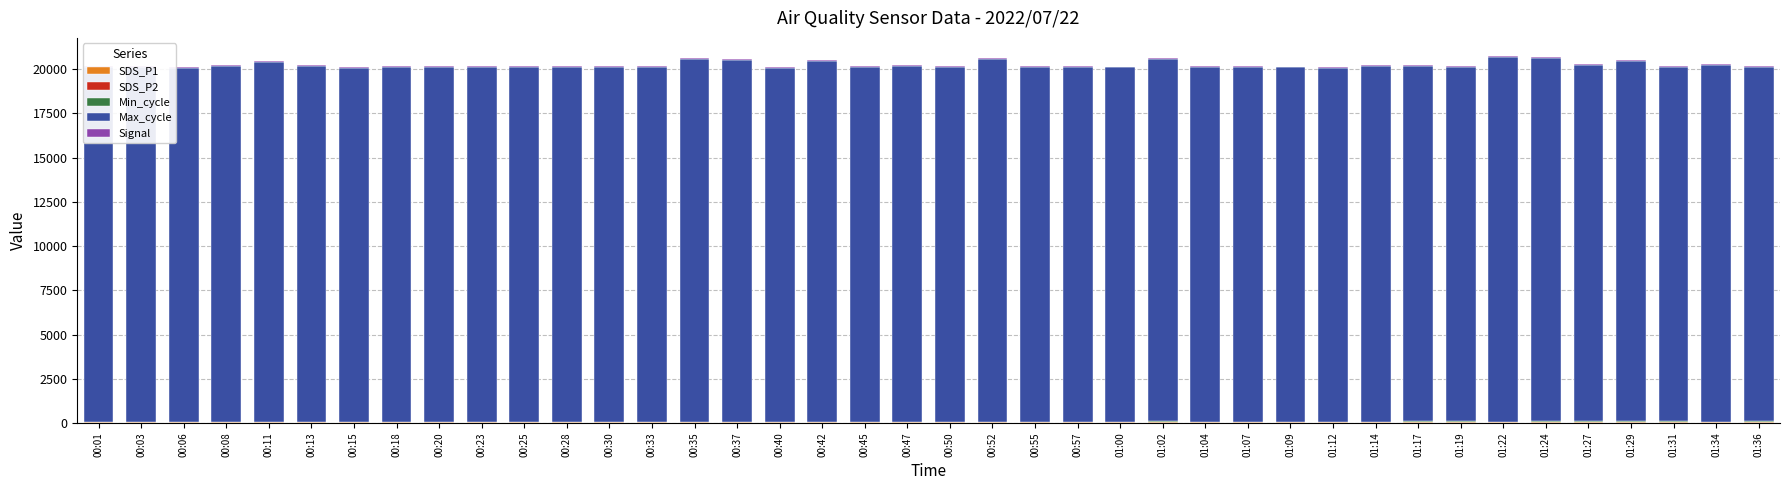

List the labels in order of Signal value, smallest first.

00:03, 00:18, 00:30, 00:52, 00:55, 01:00, 01:09, 00:15, 00:20, 00:50, 01:04, 01:12, 01:14, 01:24, 01:29, 00:01, 00:11, 00:13, 00:37, 00:47, 01:02, 01:27, 00:08, 00:23, 00:42, 00:57, 01:07, 01:22, 01:34, 00:06, 00:25, 00:28, 00:33, 00:45, 01:17, 01:19, 01:31, 01:36, 00:35, 00:40